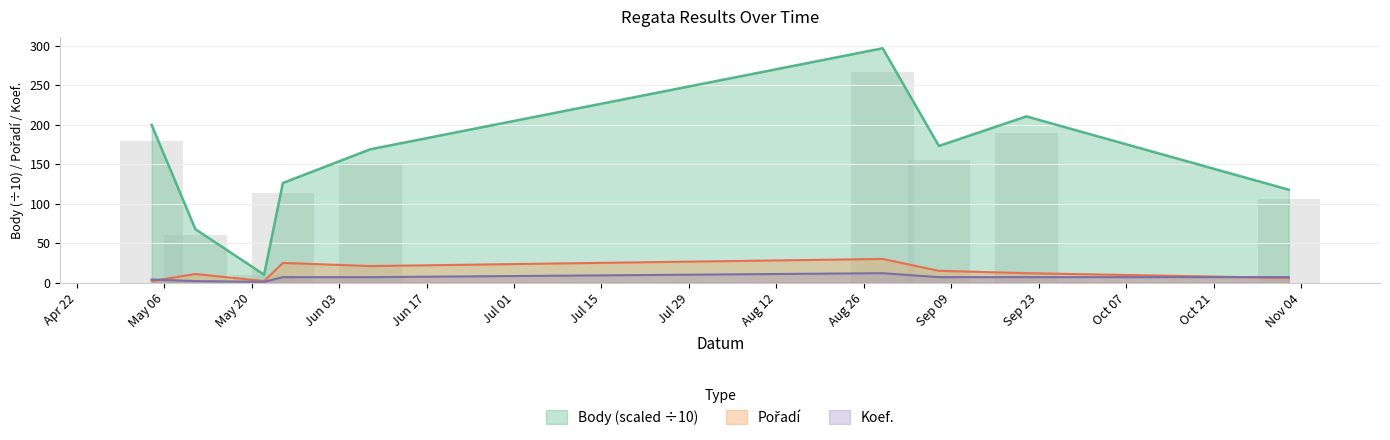

How many bars are there in each group?

3